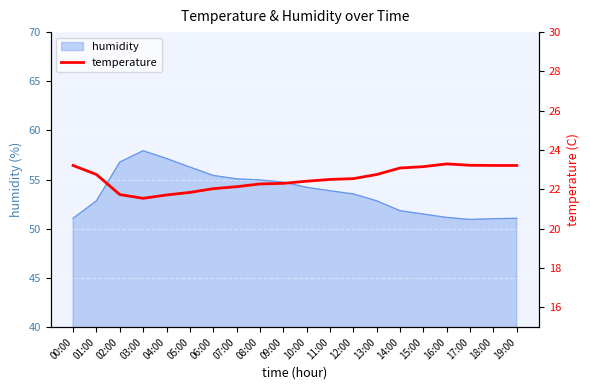

At which category does the chart reach its peak across all series?

16:00